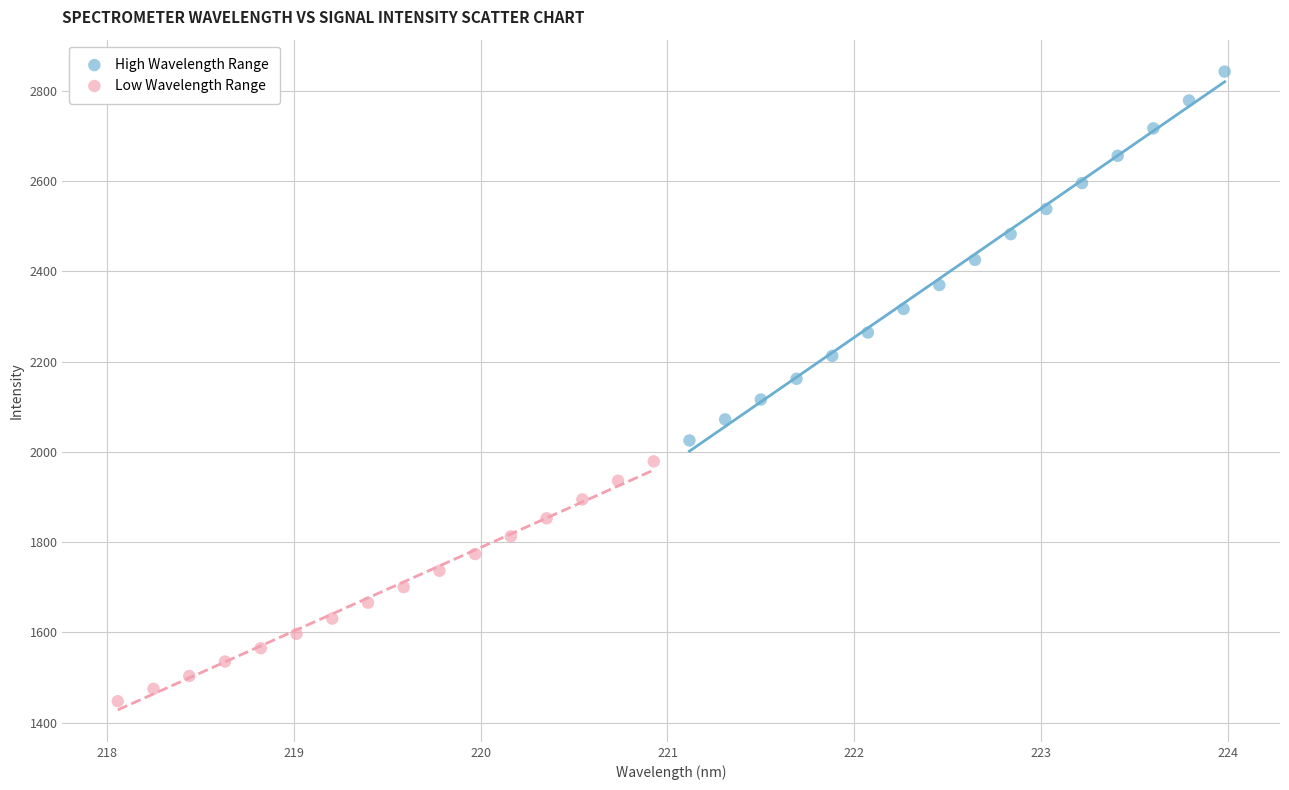

Which series reaches the minimum Y coordinate?

Low Wavelength Range